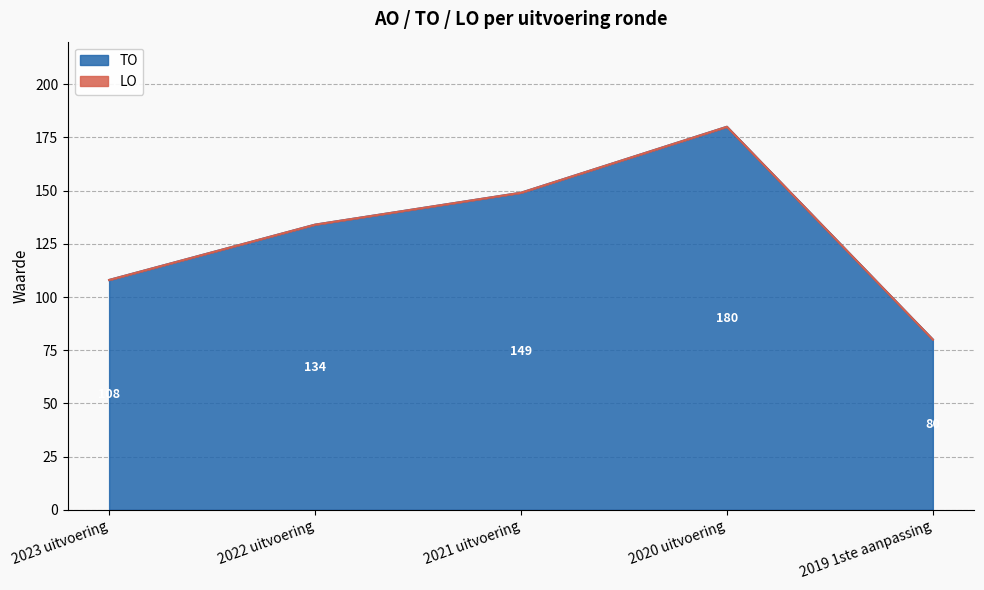

Which label corresponds to the largest value in the chart?

2020 uitvoering